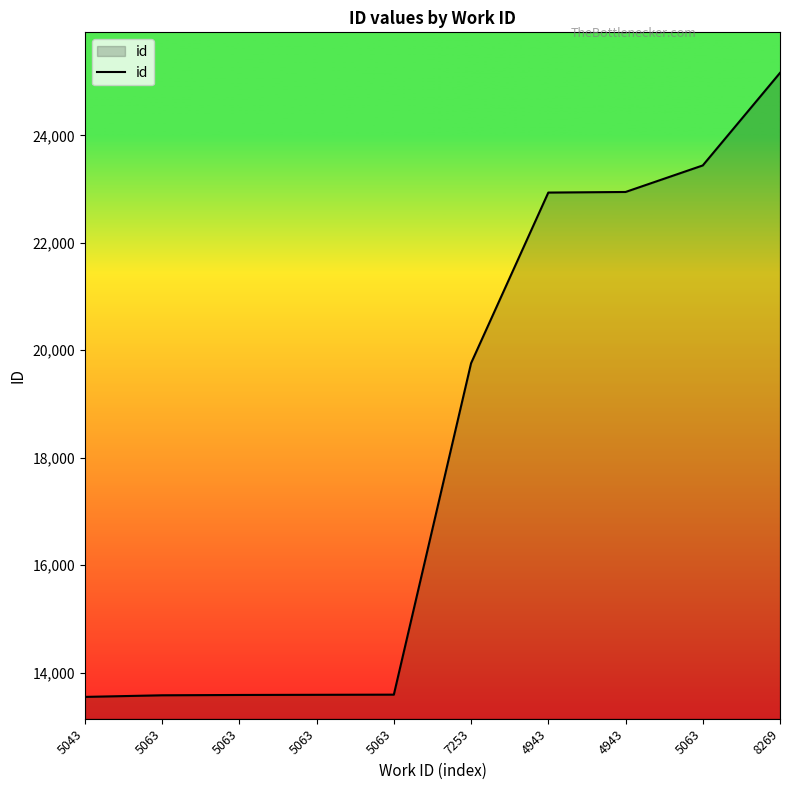

What is the change in value from 5063 to 5063?

+6